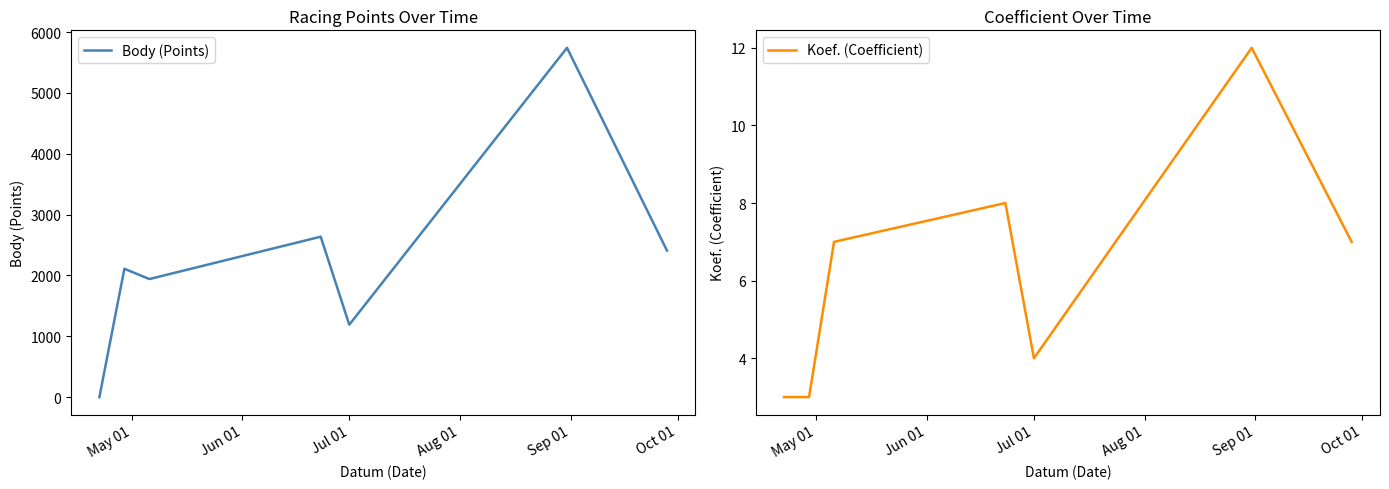

True or false: Koef. (Coefficient) has more than 0 interior local peaks.

True